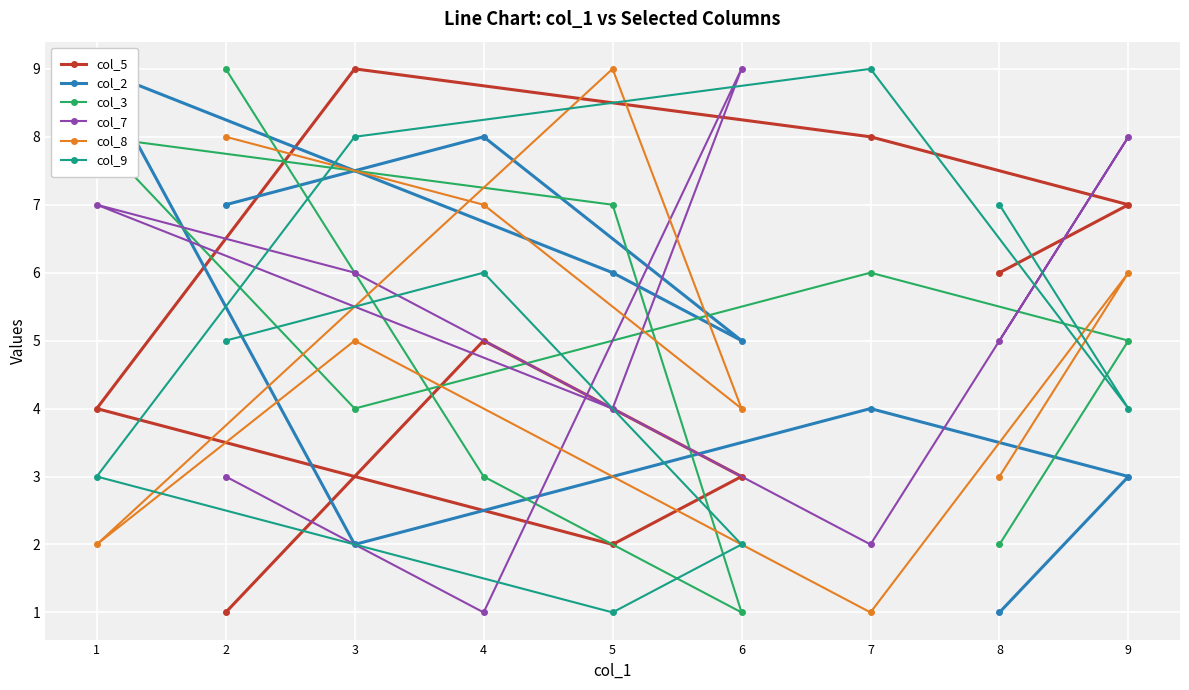

At 7, list the series in order from smallest to largest.

col_8, col_7, col_2, col_3, col_5, col_9